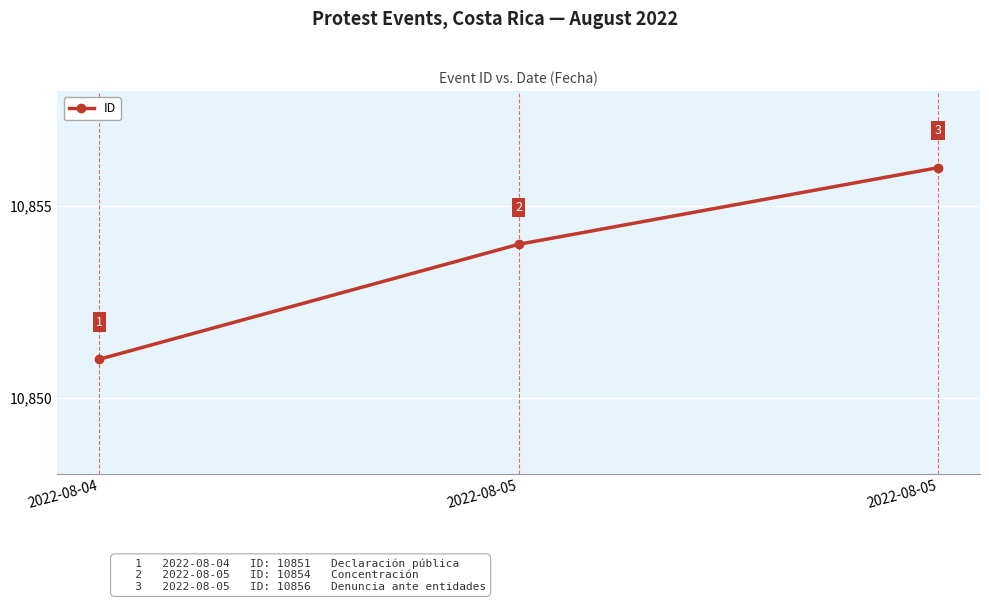

Is this an area chart (filled region under the line)?

No